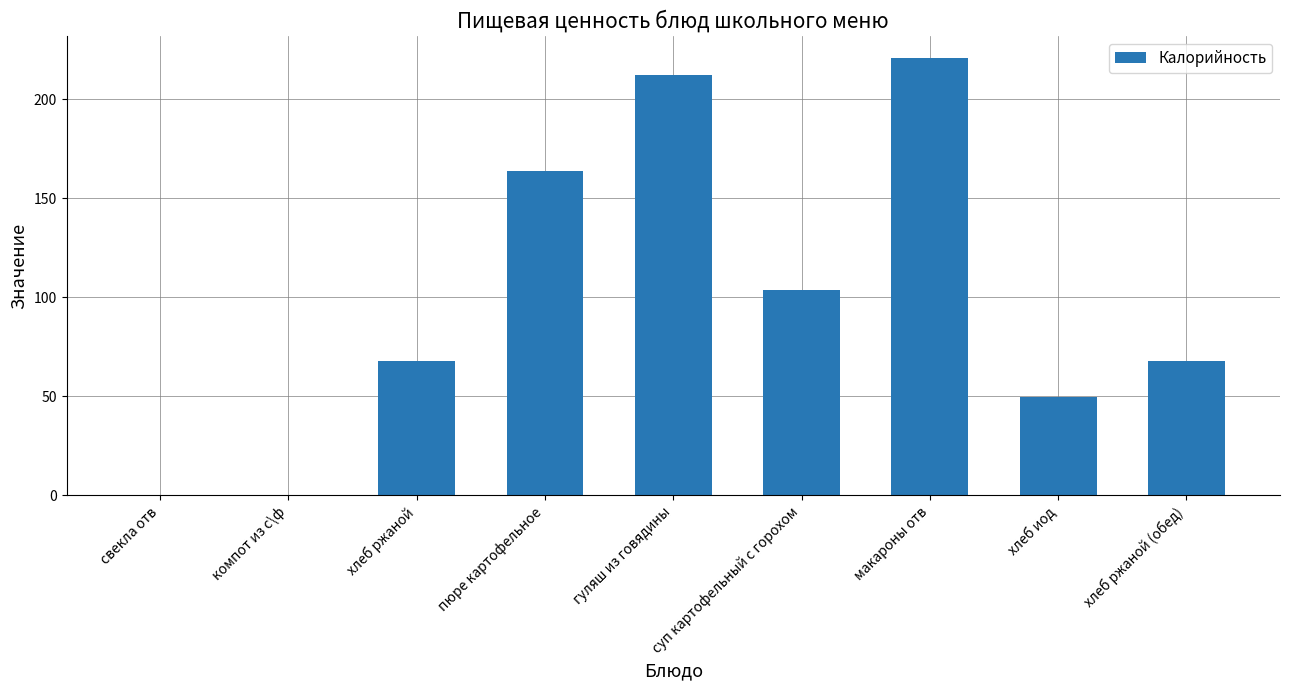

What is the average value?

98.6